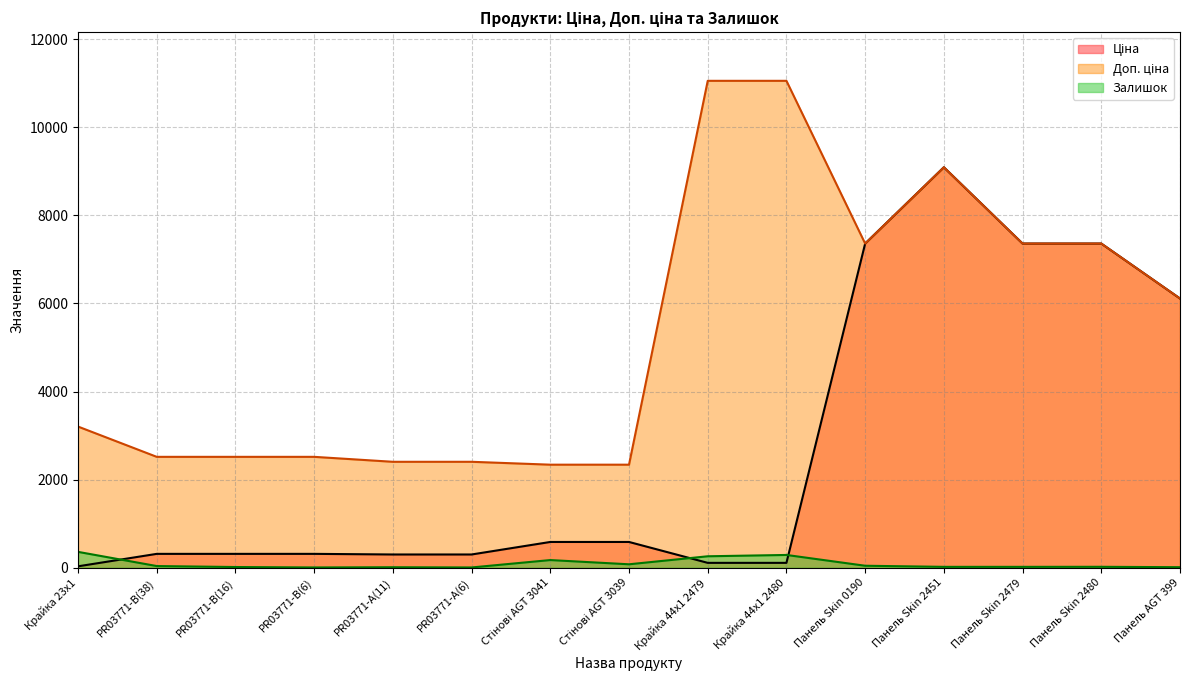

Which series has the widest spread of values?

Ціна